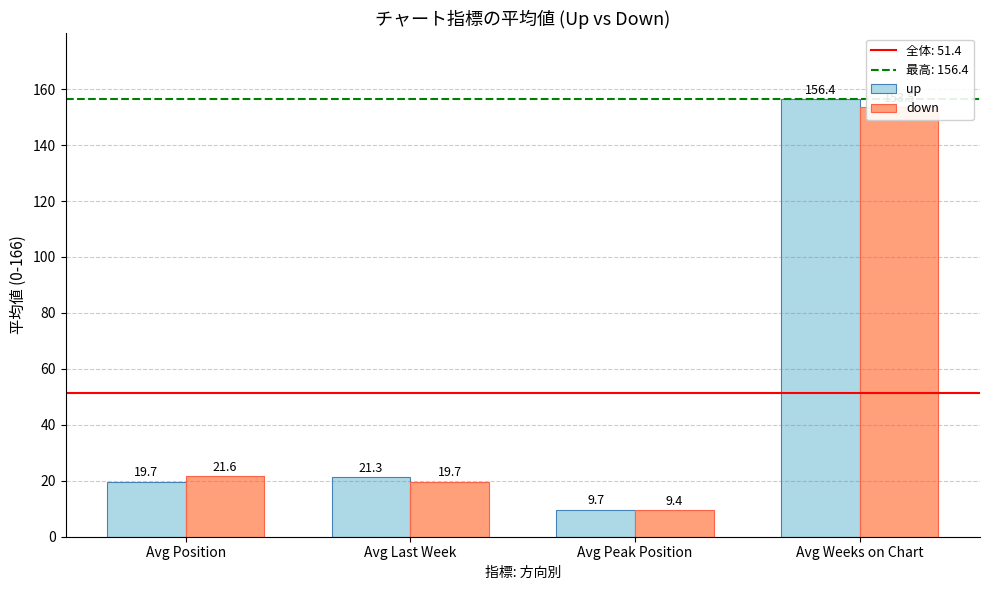

Between Avg Position and Avg Weeks on Chart, which is larger?

Avg Weeks on Chart